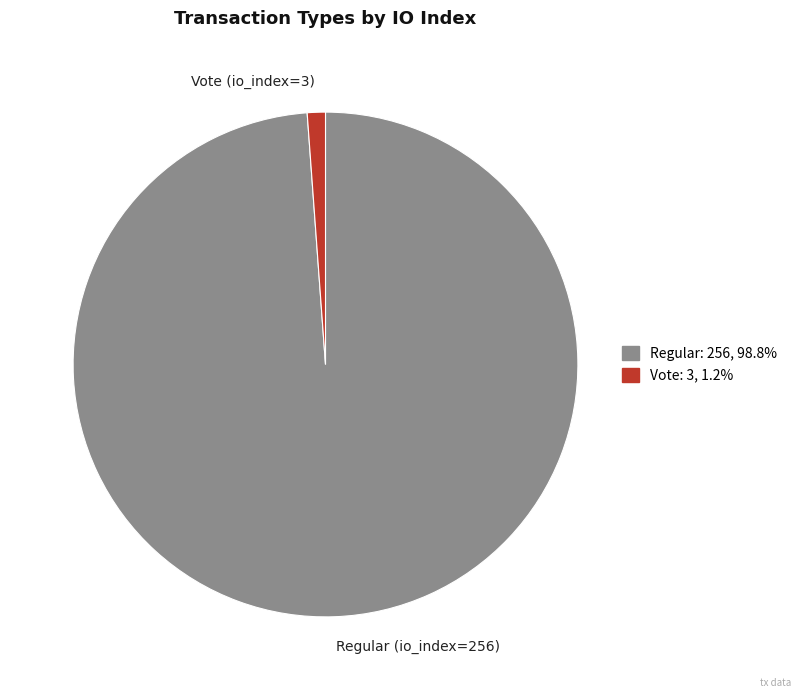

Count the number of slices in the pie.

2